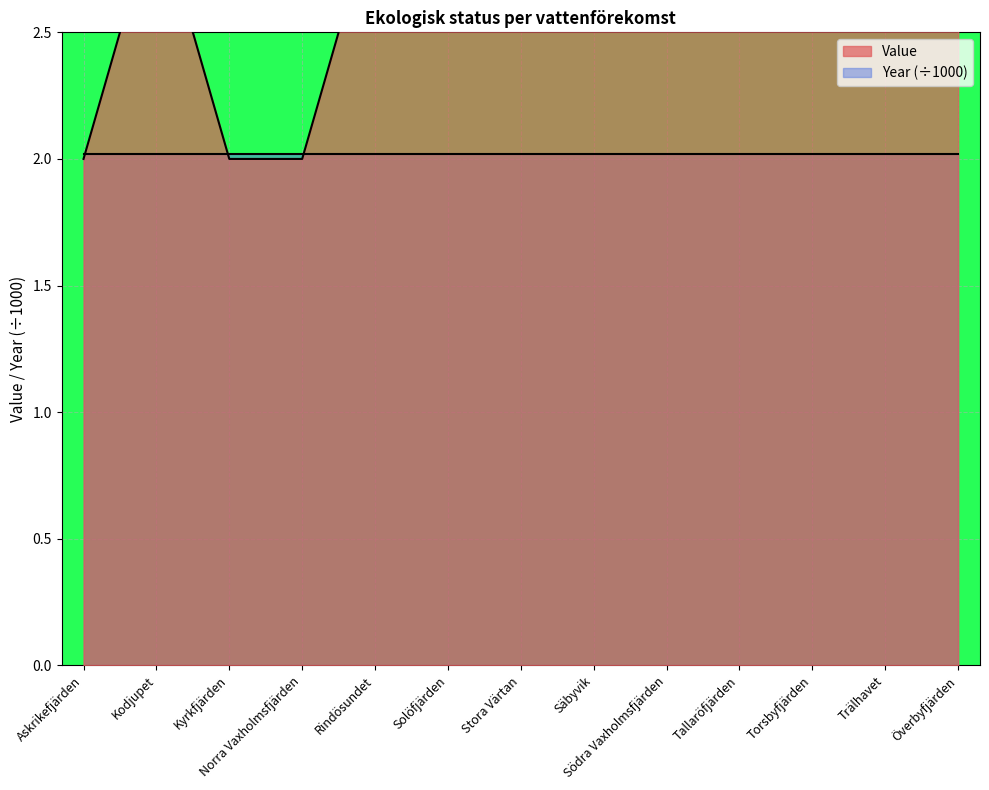

What position from the left is Överbyfjärden?

13